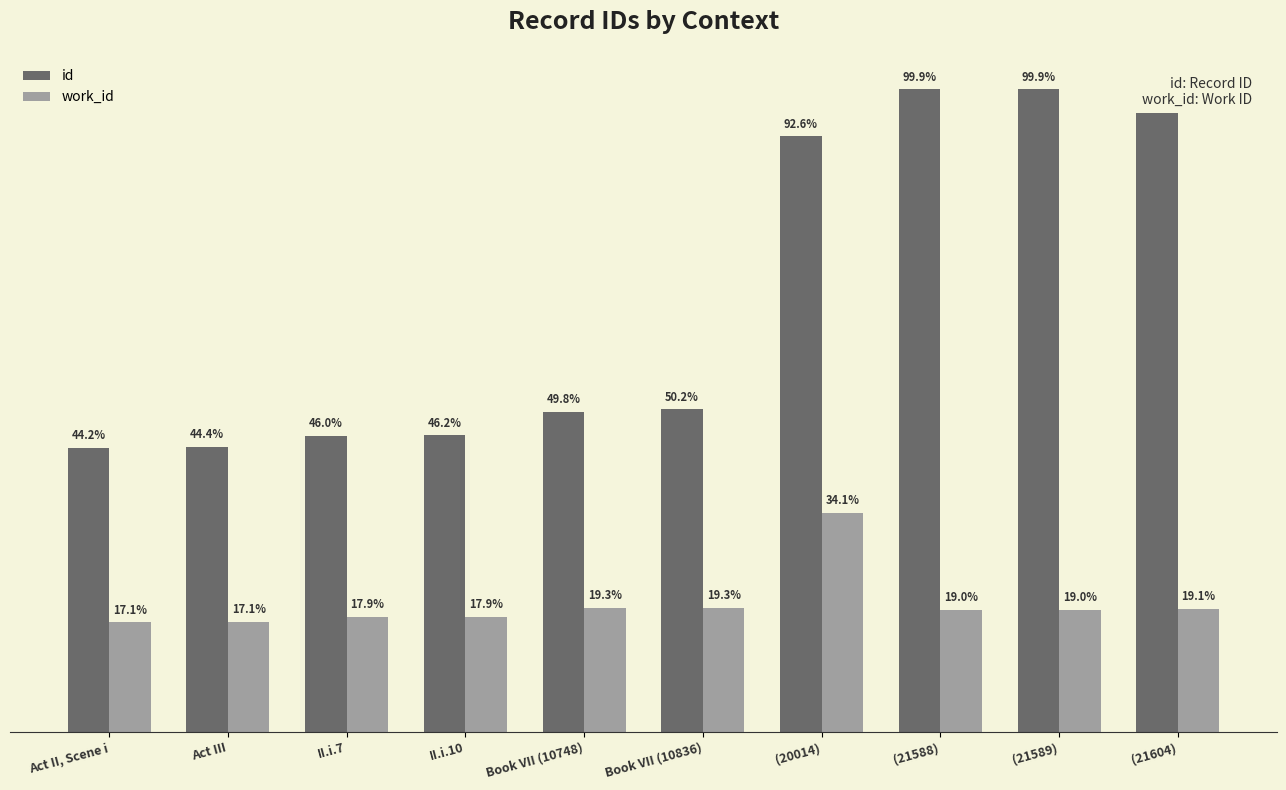

At how many categories does at least one series exceed 13553?

4